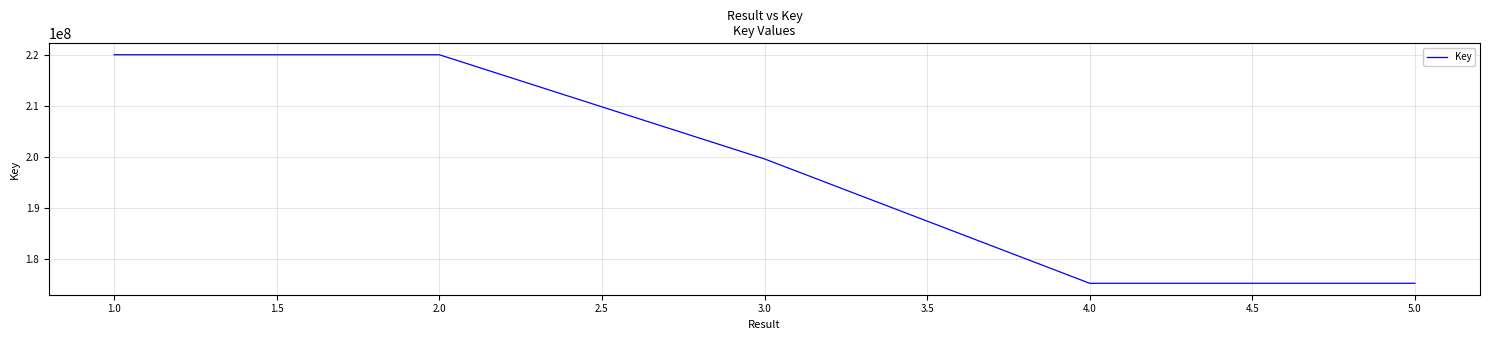

The value at 1.0 is 219949984. True or false?

True